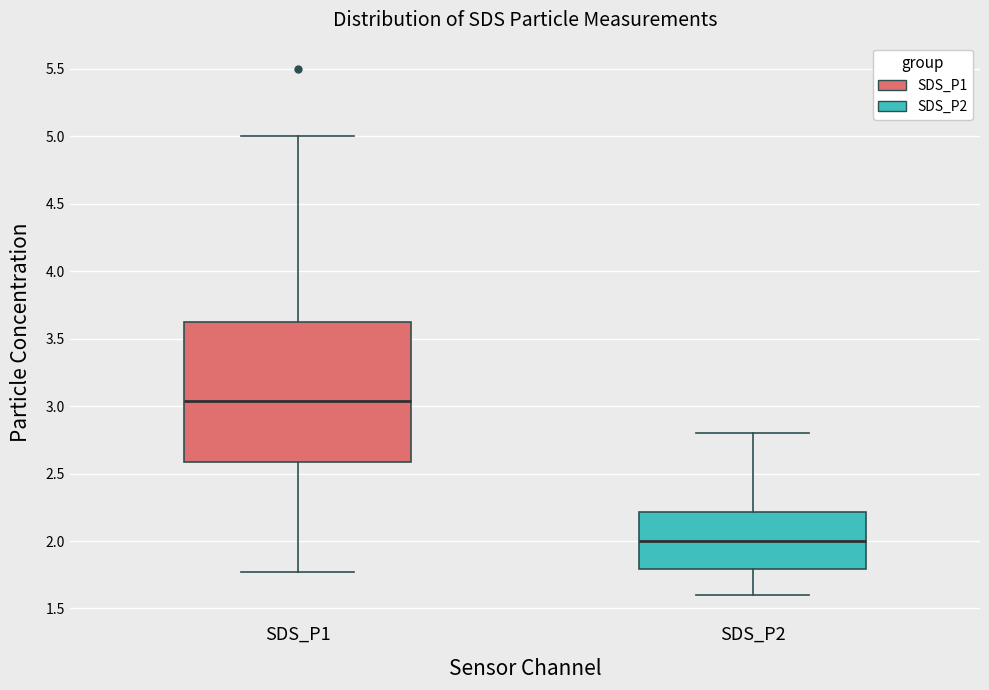

Reading left to right, transcribe this box plot: for each box, give where its median line is, the range the box spans, and where its two whiskers end, as read against the y-axis. The values are not printed on the chart, so give them approximately, as read against the axis.

SDS_P1: median 3.05, box 2.60 to 3.65, whiskers 1.75 to 5.00
SDS_P2: median 2.00, box 1.80 to 2.20, whiskers 1.60 to 2.80